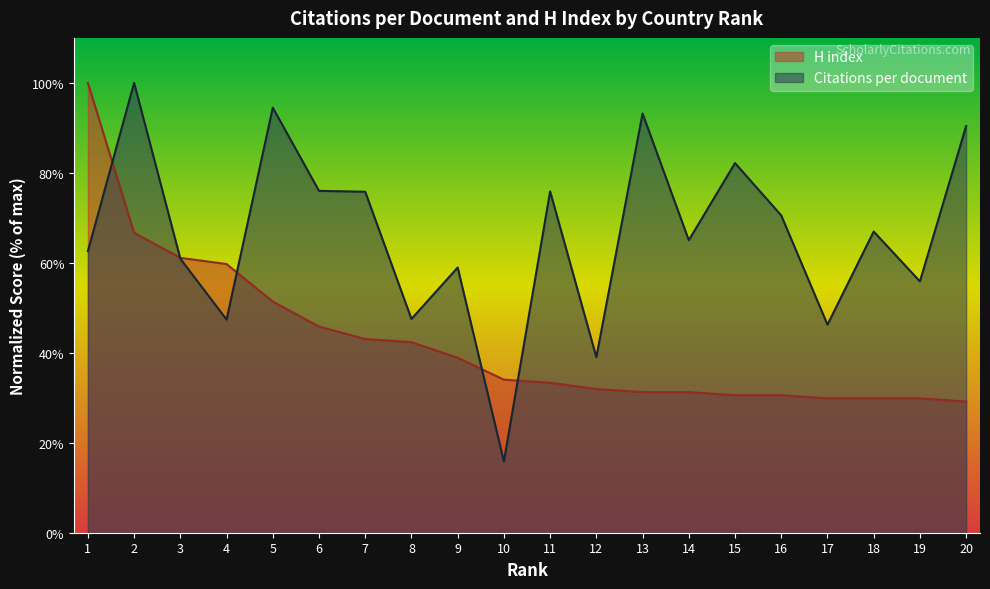

What is the value of the Citations per document point at the 7th from the left?

75.8